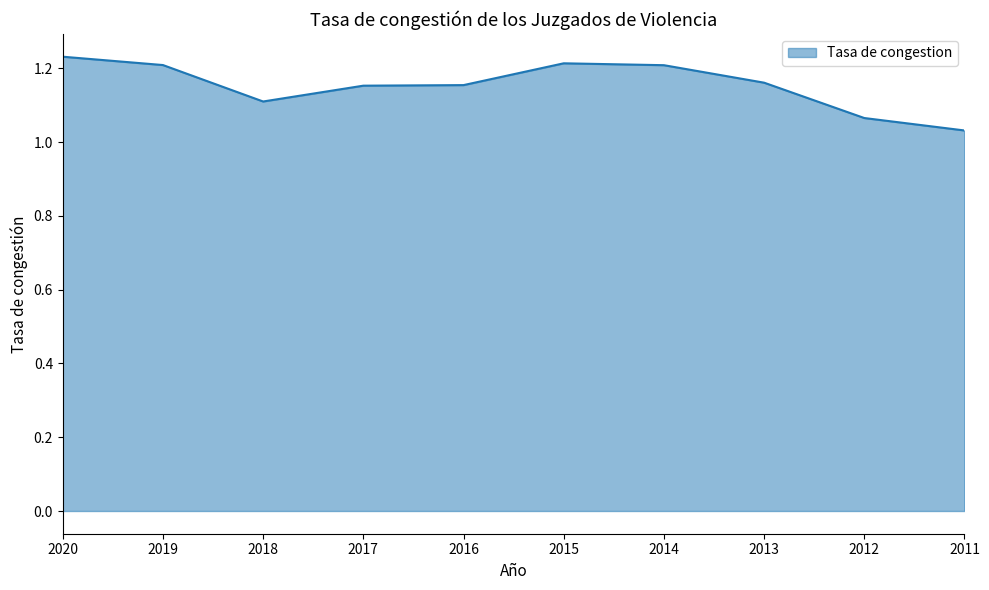

The value at 2013 is 0.4. True or false?

False